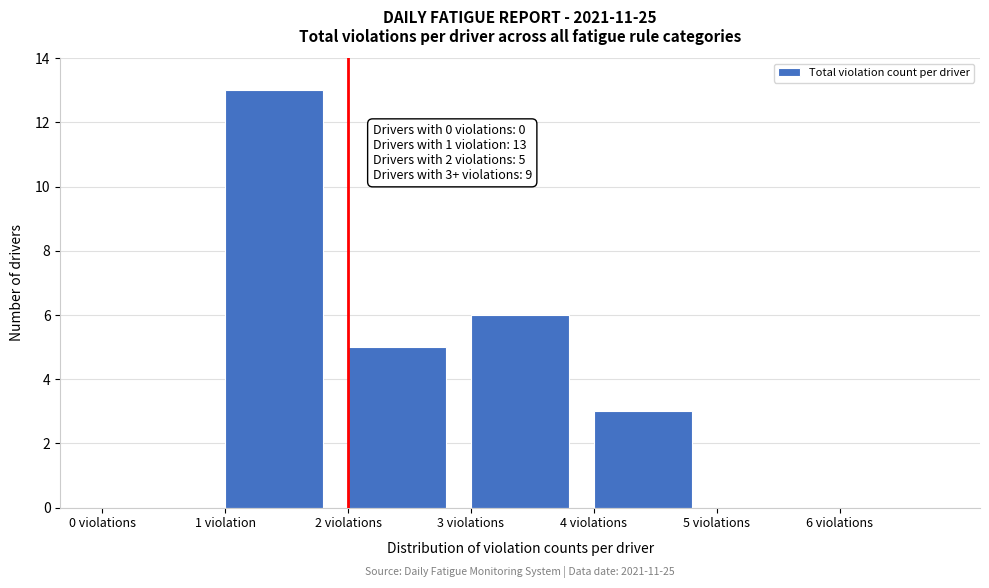

Reading left to right, what are all the values shown in this chart?

0 violations=0	1 violation=13	2 violations=5	3 violations=6	4 violations=3	5 violations=0	6 violations=0